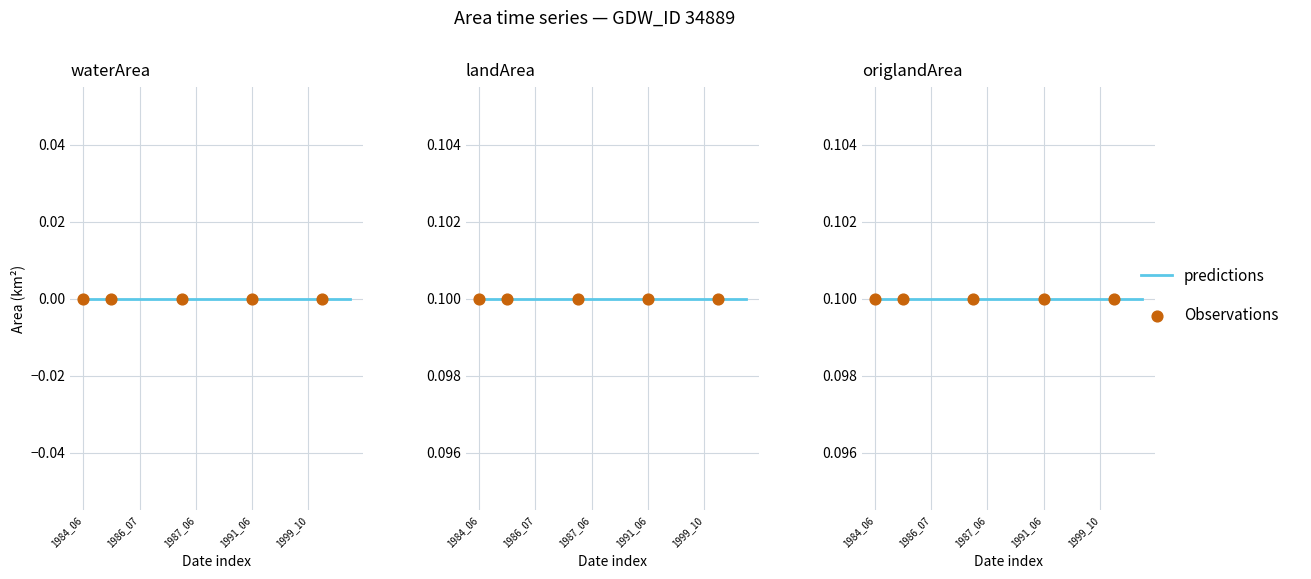

Which series has the largest total across all categories?

landArea